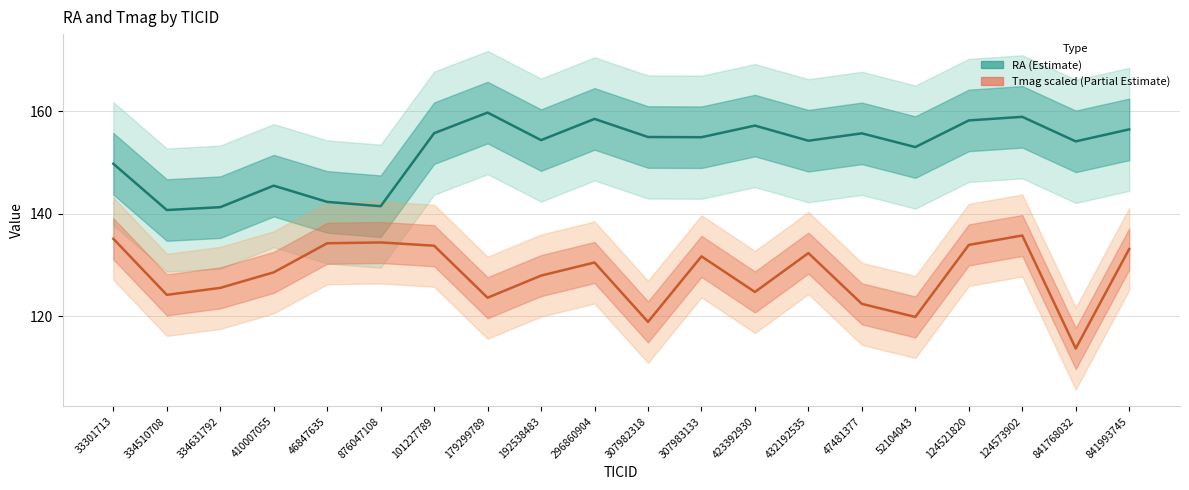

At which category does Tmag scaled (Partial Estimate) reach its first local valley?

334510708